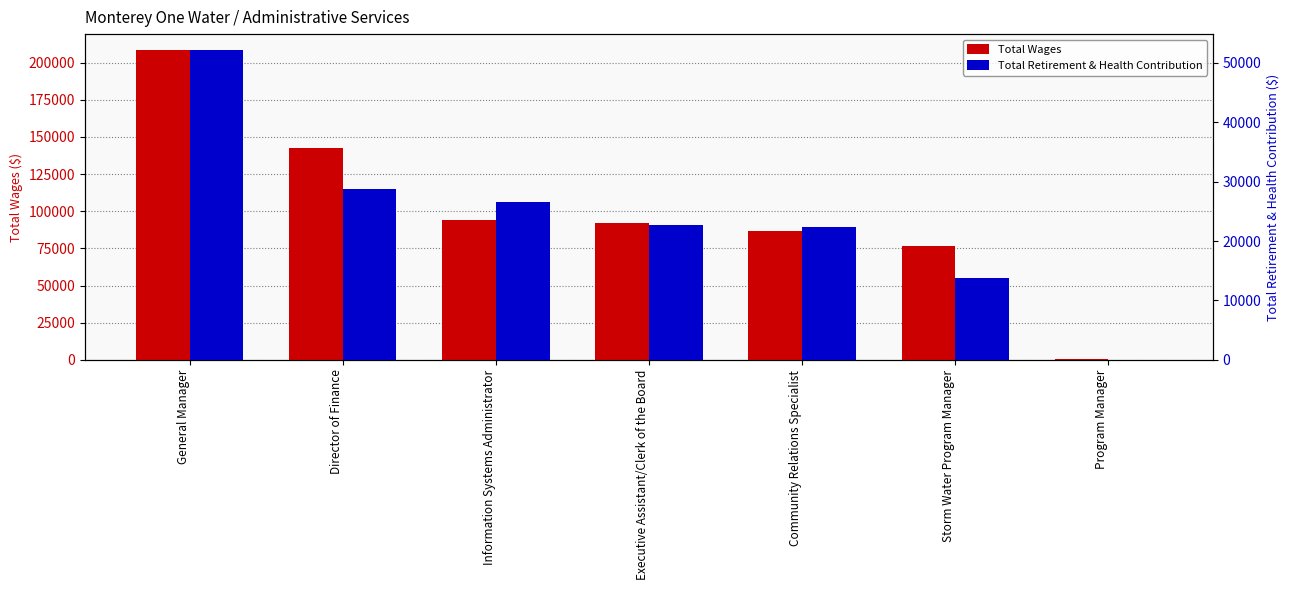

What is the difference between the maximum and minimum values in the Total Wages series?

207930